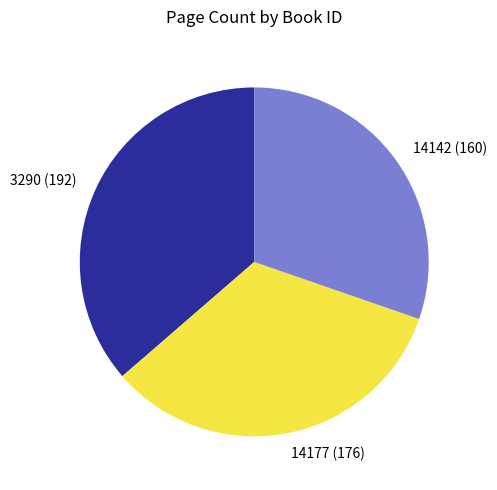

Rank the categories by value from lowest to highest.

14142 (160), 14177 (176), 3290 (192)